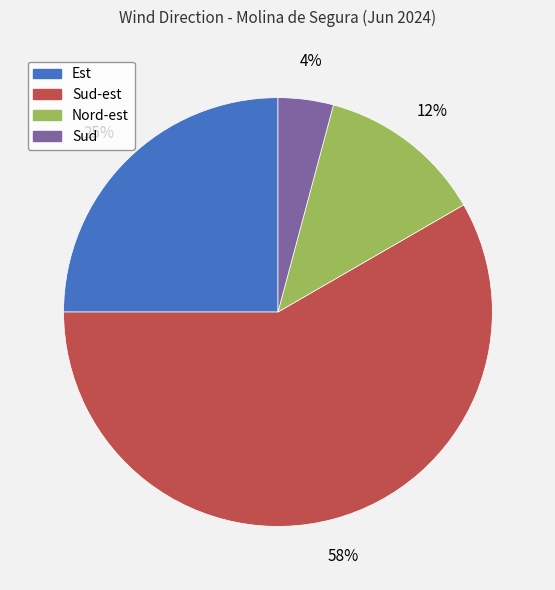

To the nearest percent, what is the difference between the largest and smallest slice percentages?

54%